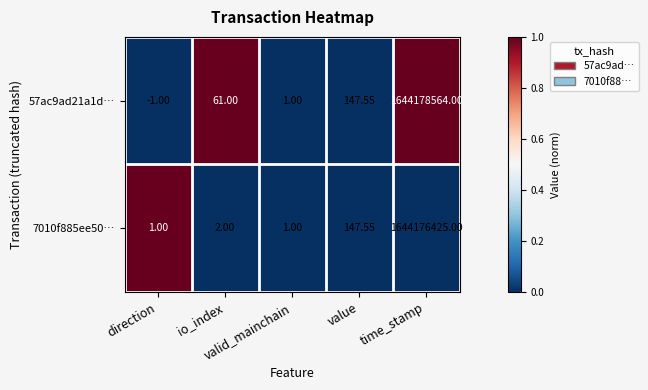

Between direction and value, which series saw the biggest shift?

57ac9ad21a1d…